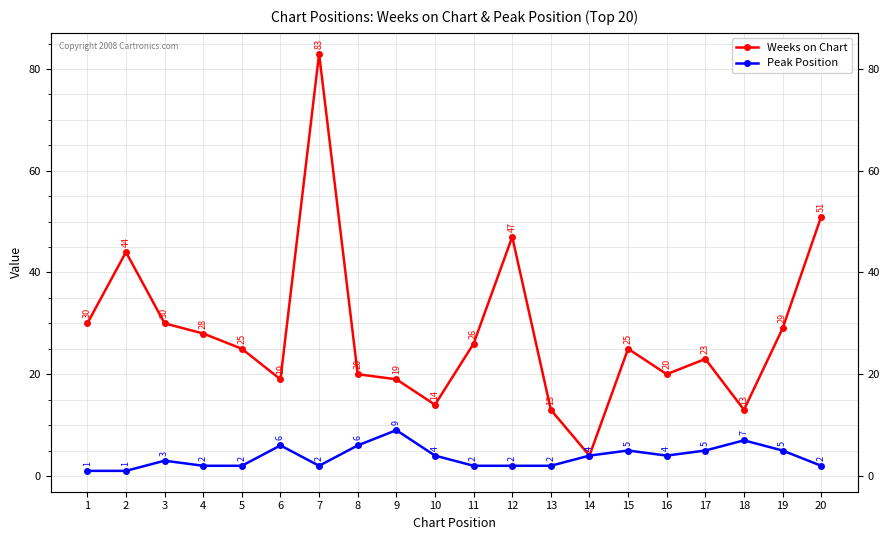

True or false: Weeks on Chart and Peak Position cross at least once.

False